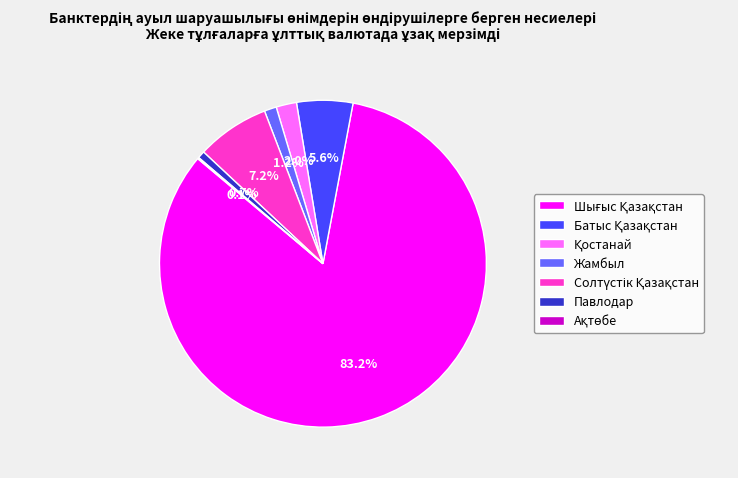

How much of the chart is everything except Павлодар?

99.3%